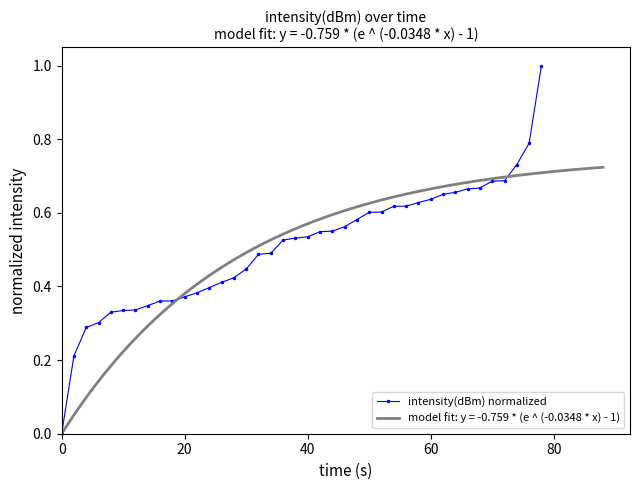

The chart shows a value of 0.5 at 80. True or false?

False